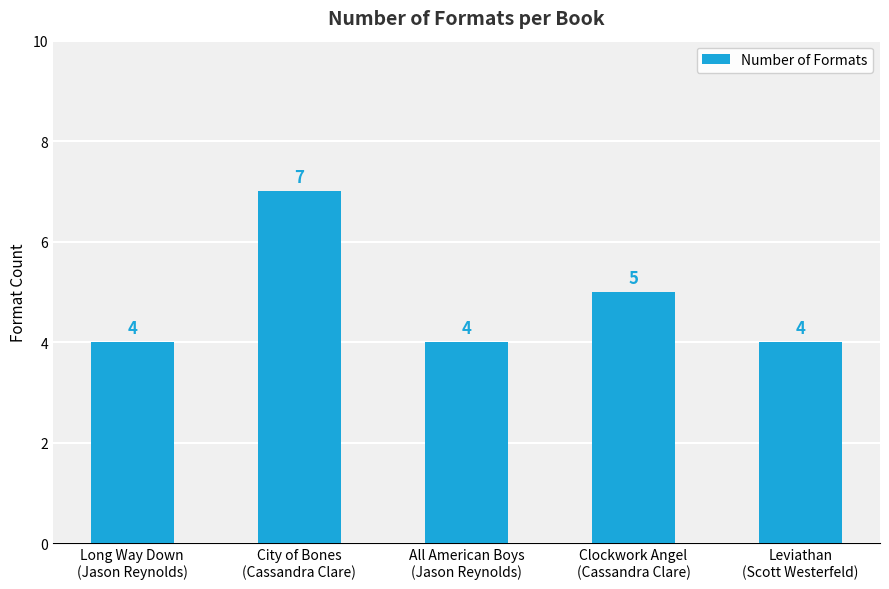

Count the values in the range 4 to 5.

4